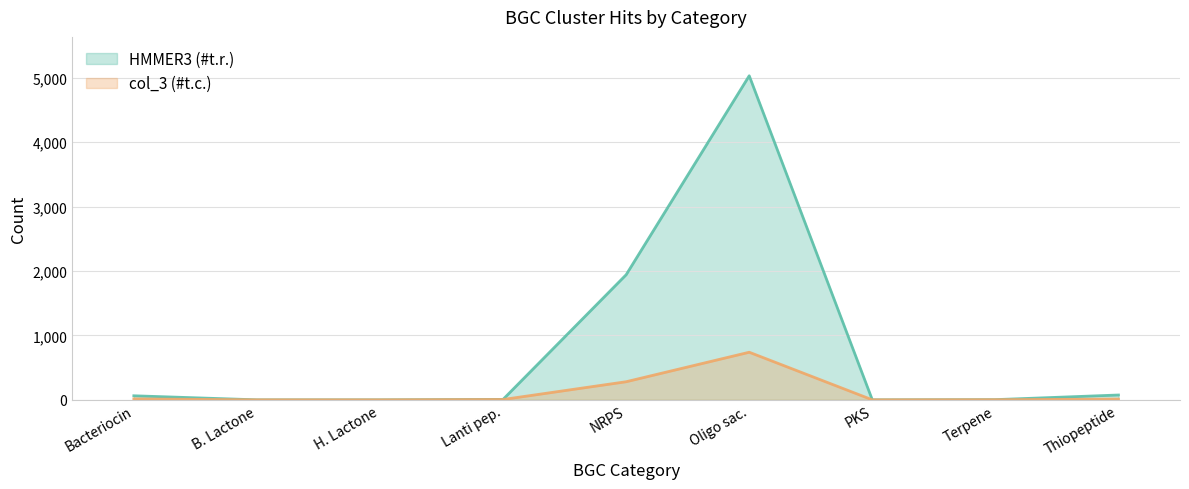

What is the greatest value displayed?

5031